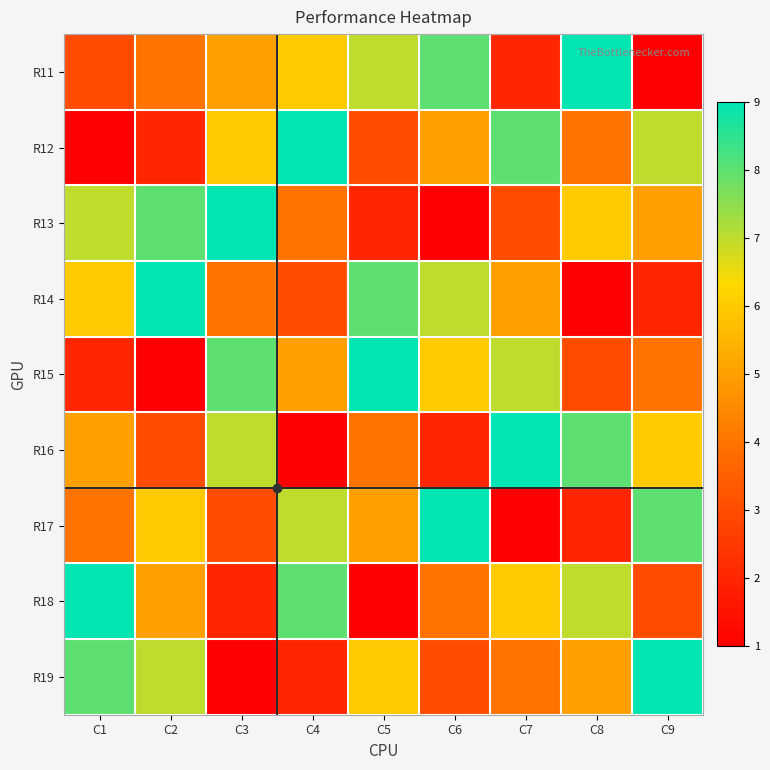

At how many categories does at least one series exceed 7?

9